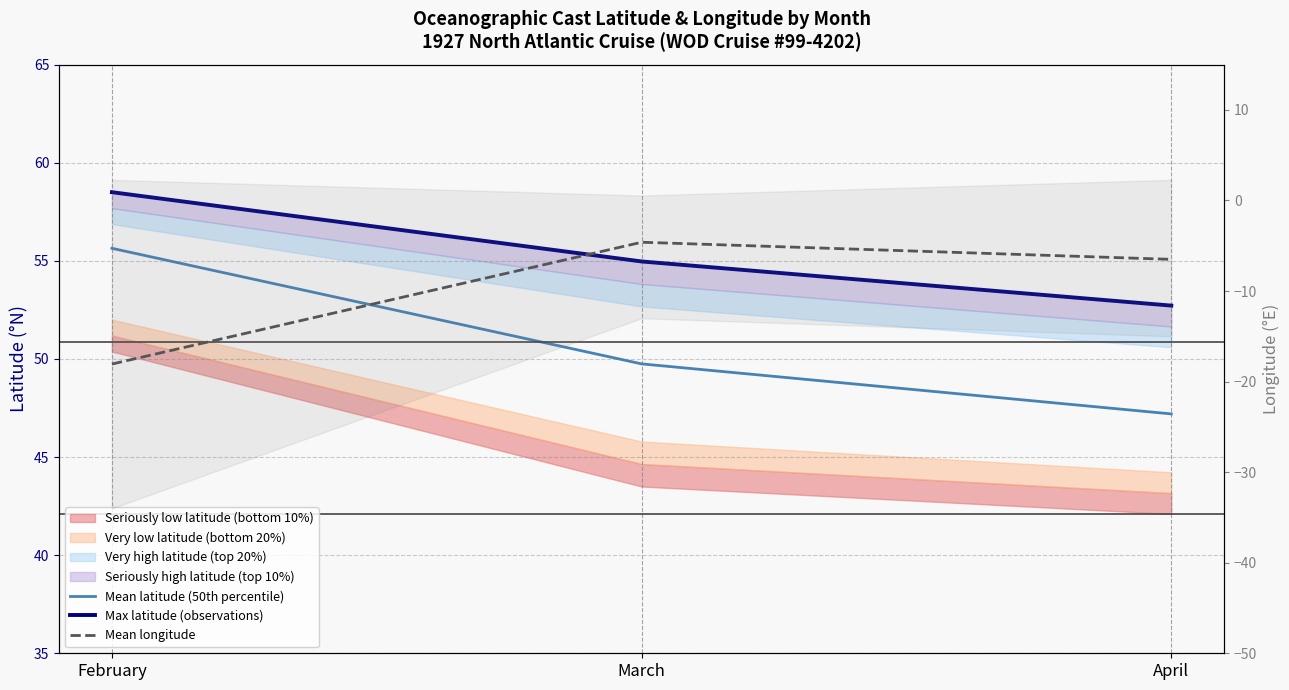

Which label corresponds to the largest value in the chart?

February